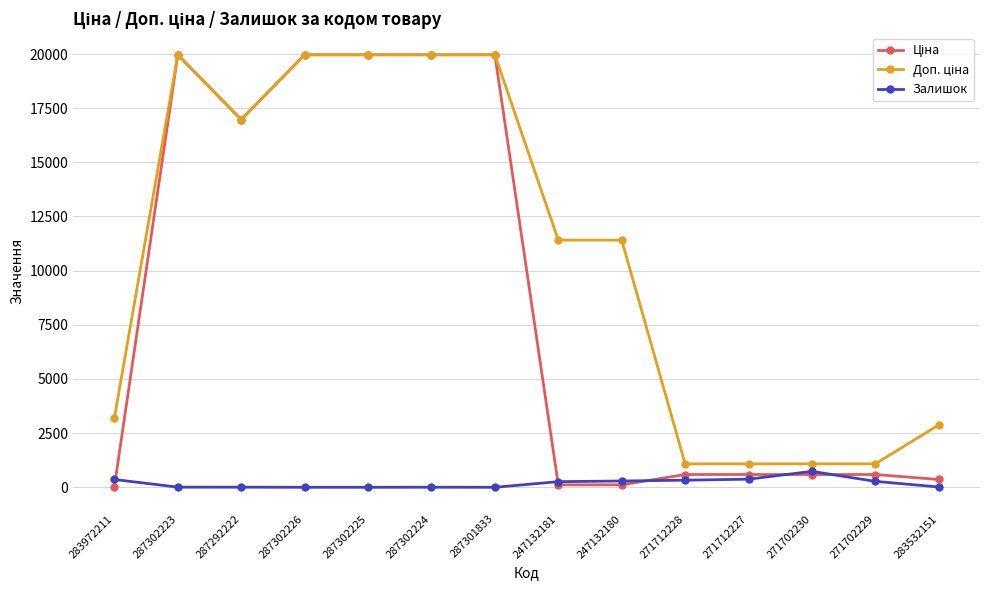

The Залишок series shows 260.0 at 247132181. True or false?

True